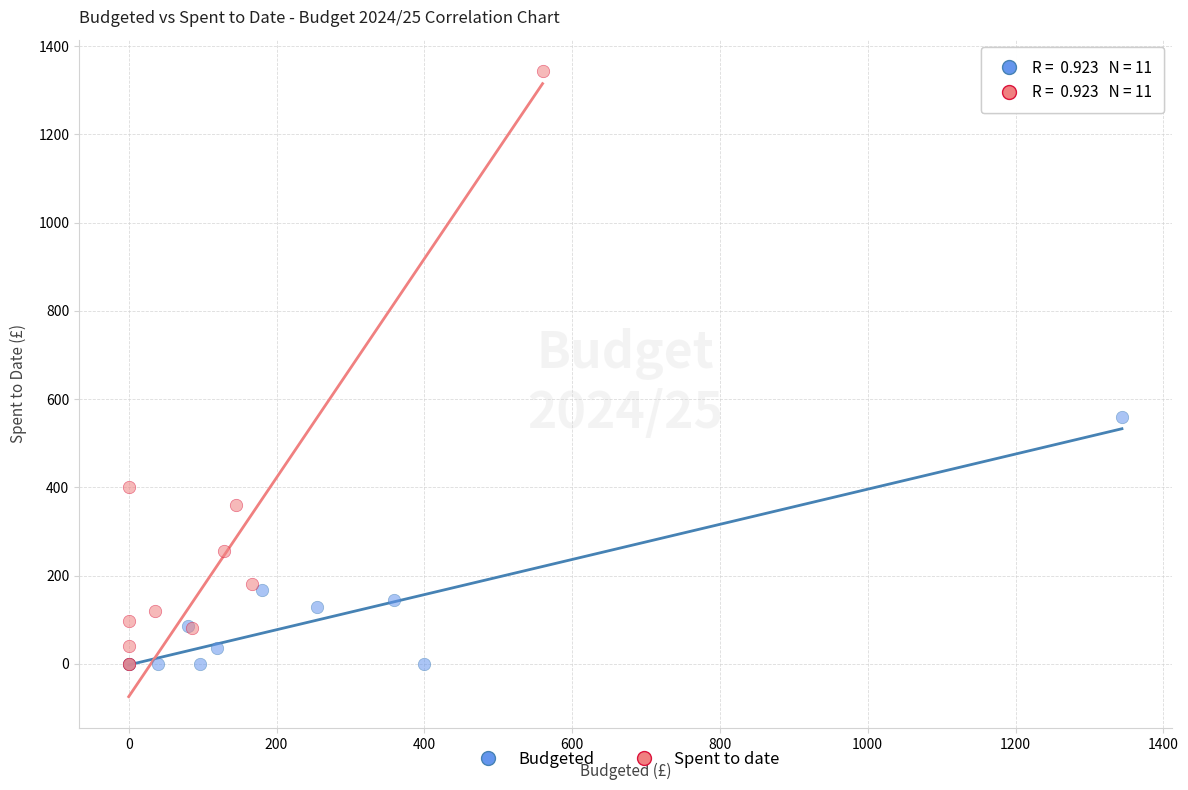

Which series has the largest Y range (max minus min)?

Spent to date